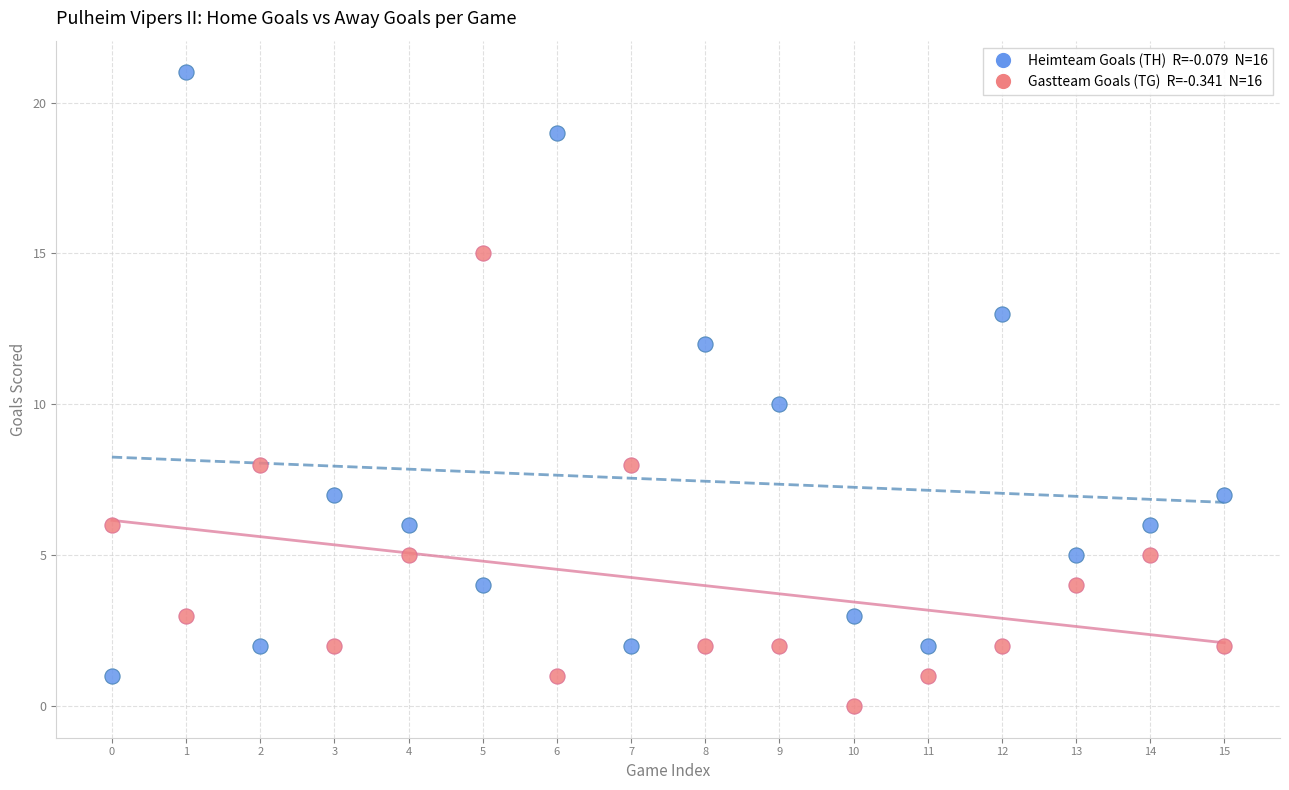

Across all data points, what is the range of Y values (max minus min)?

21